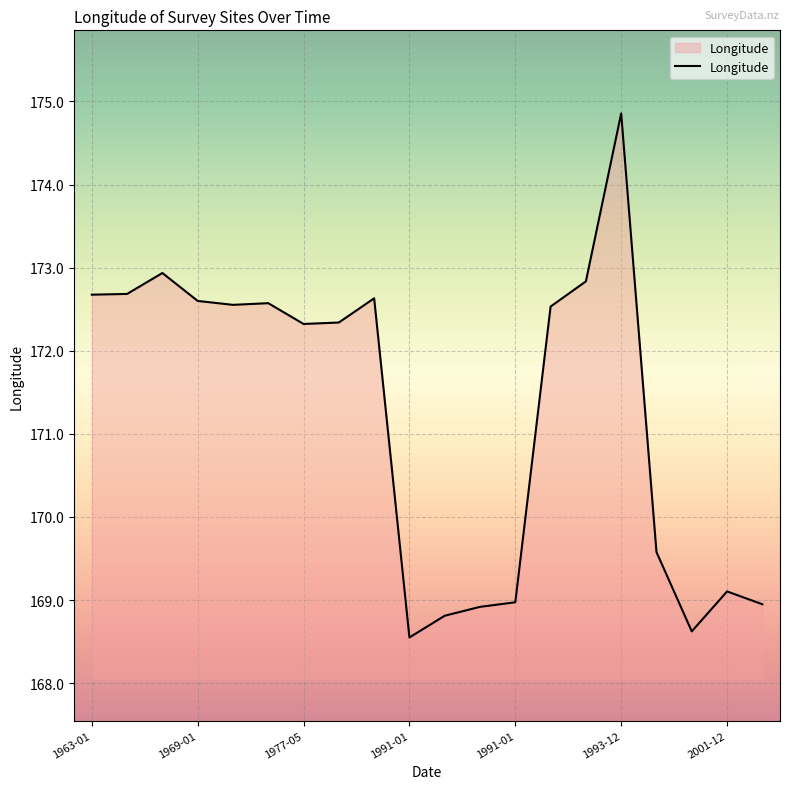

What is the difference between the maximum and minimum values?

6.3